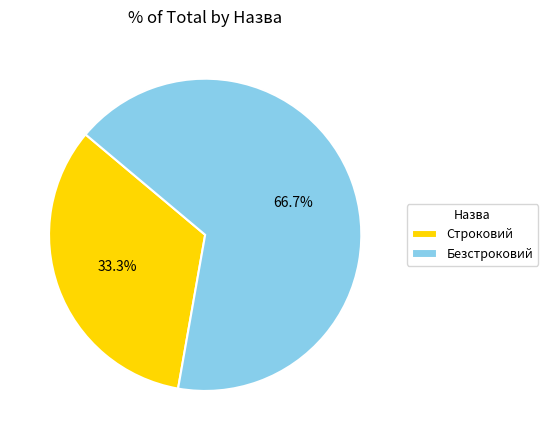

True or false: Безстроковий accounts for 77% of the total.

False